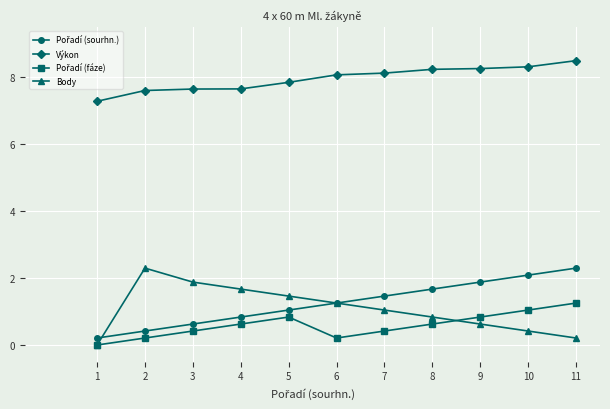

True or false: Body and Výkon intersect in this chart.

False